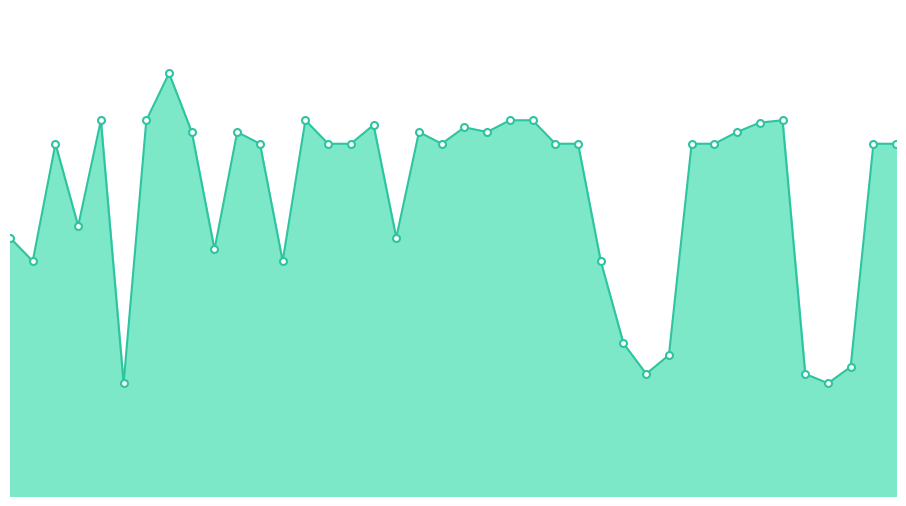

Does the chart have visible grid lines?

No